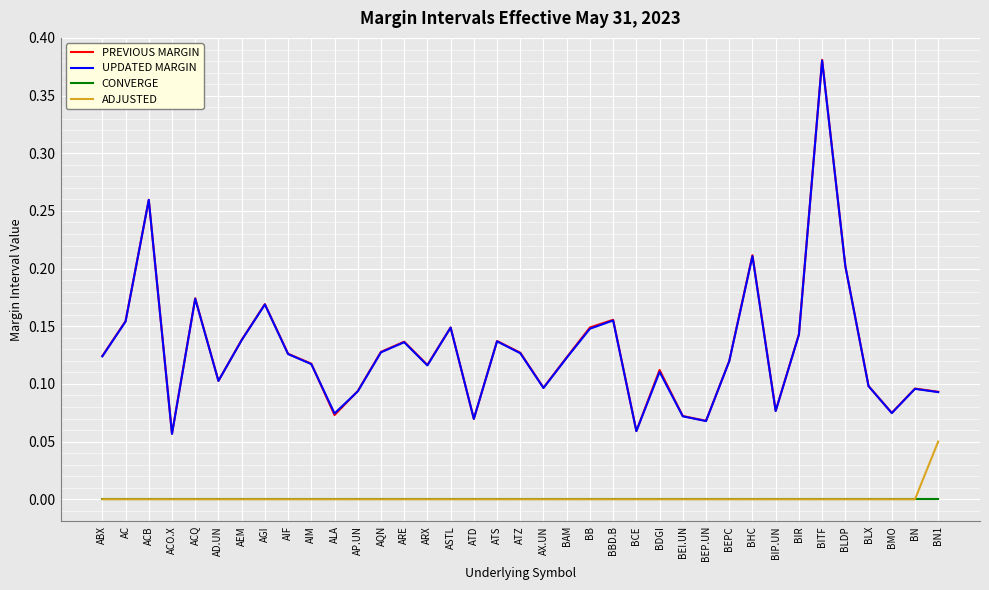

Which series has the widest spread of values?

PREVIOUS MARGIN